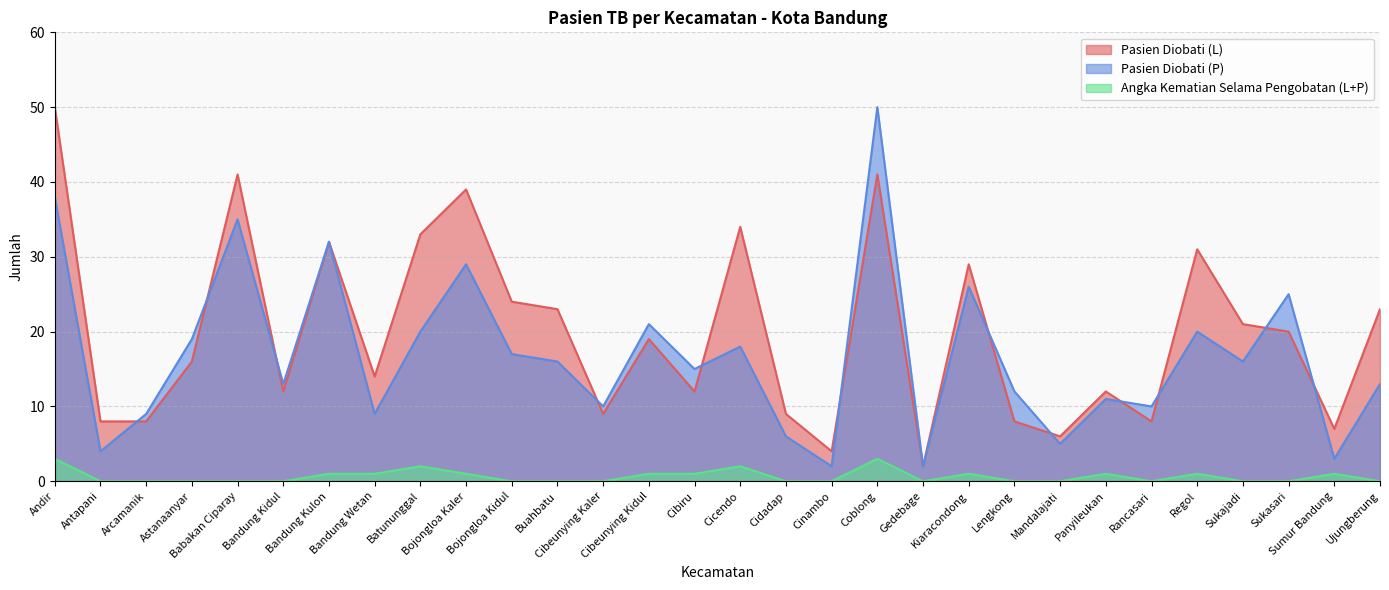

True or false: Angka Kematian Selama Pengobatan (L+P) and Pasien Diobati (P) cross at least once.

False